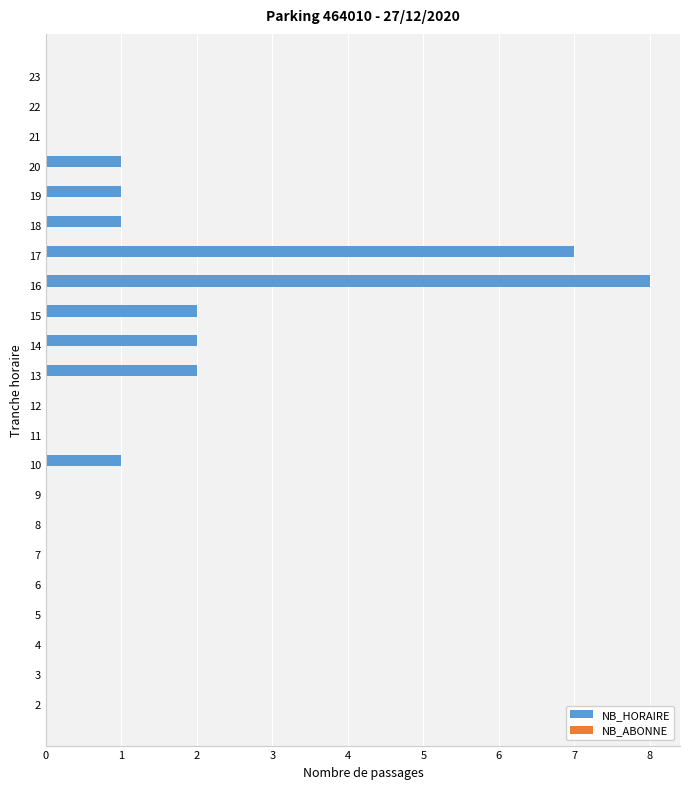

True or false: the data shows 8 at 16.

True